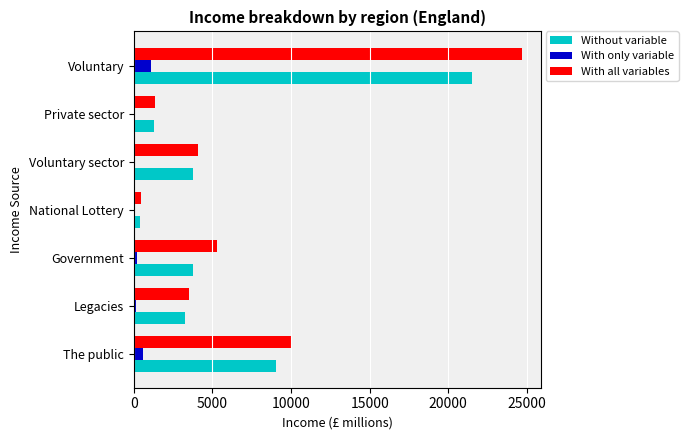

Which series changed the most between National Lottery and Voluntary?

With all variables